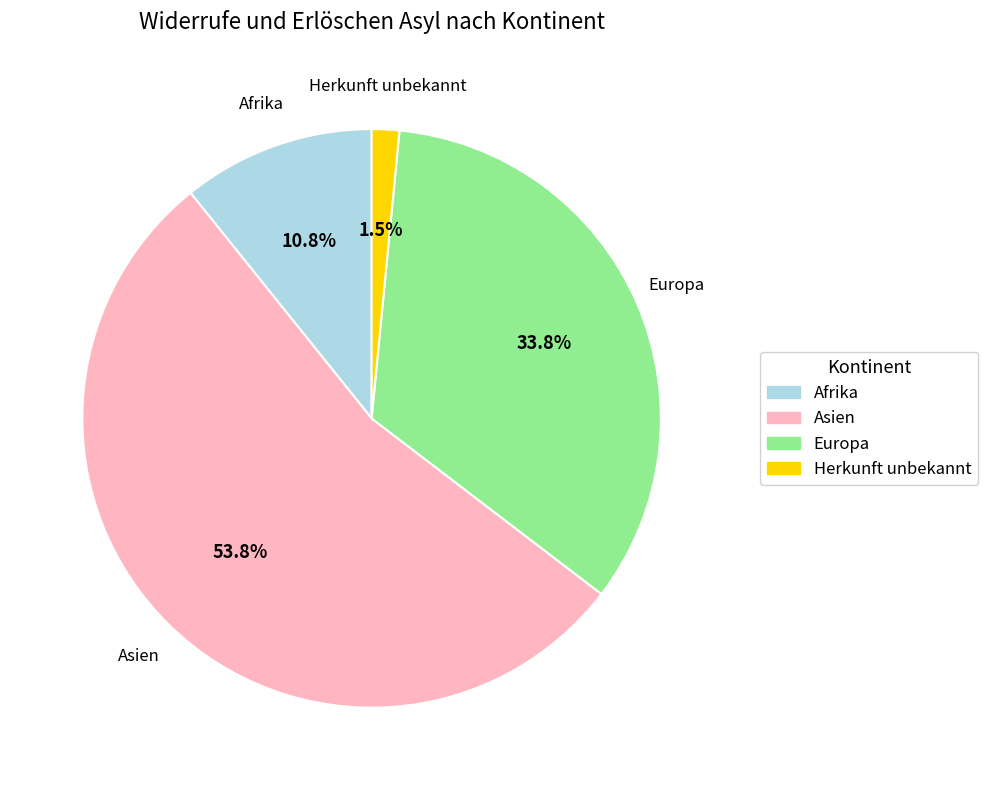

Which has a higher value, Asien or Afrika?

Asien